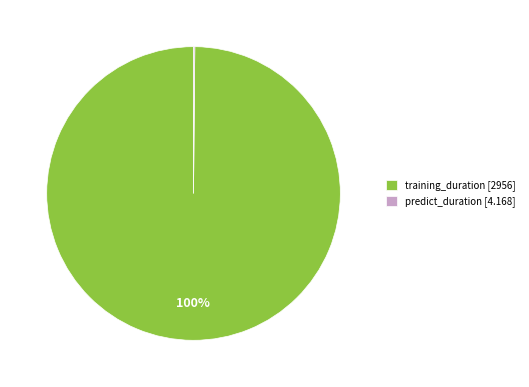

Which category accounts for the majority?

training_duration